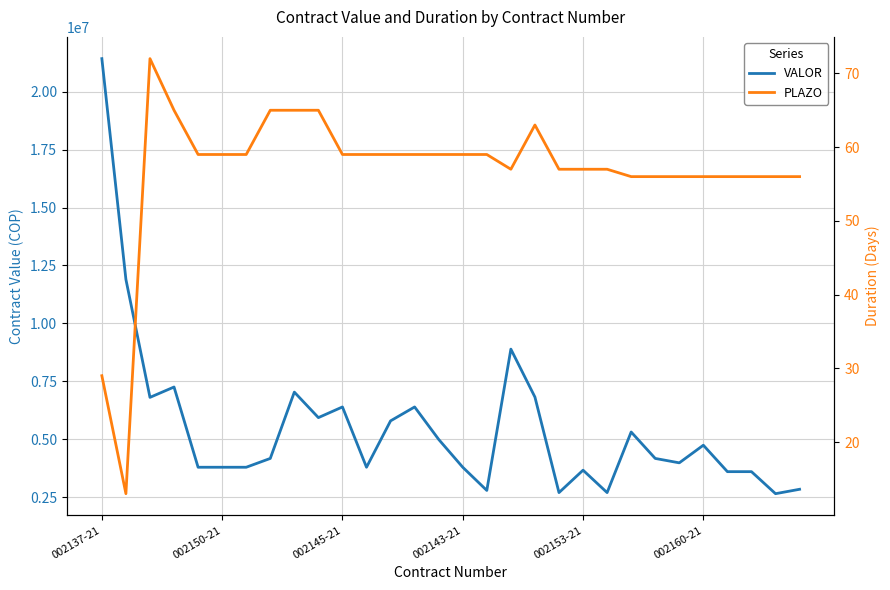

Reading left to right, list all the values displayed in this chart.

VALOR: 21420000	11900000	6813334	7260000	3800000	3800000	3800000	4180000	7040000	5940000	6400000	3800000	5800000	6400000	5000000	3800000	2800000	8893334	6826666	2706666	3673334	2706666	5320000	4180000	3990000	4750000	3610000	3610000	2660000	2850000
PLAZO: 29	13	72	65	59	59	59	65	65	65	59	59	59	59	59	59	59	57	63	57	57	57	56	56	56	56	56	56	56	56